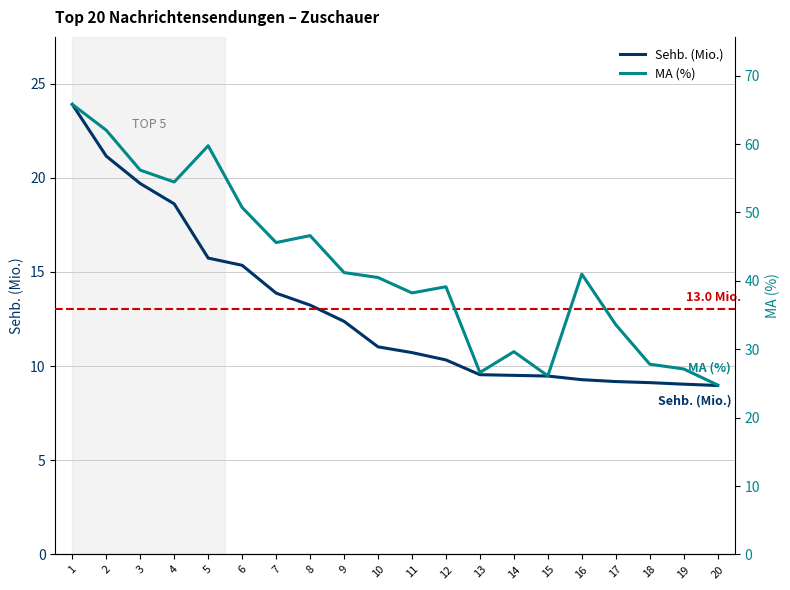

Which series has the largest range (max minus min)?

MA (%)